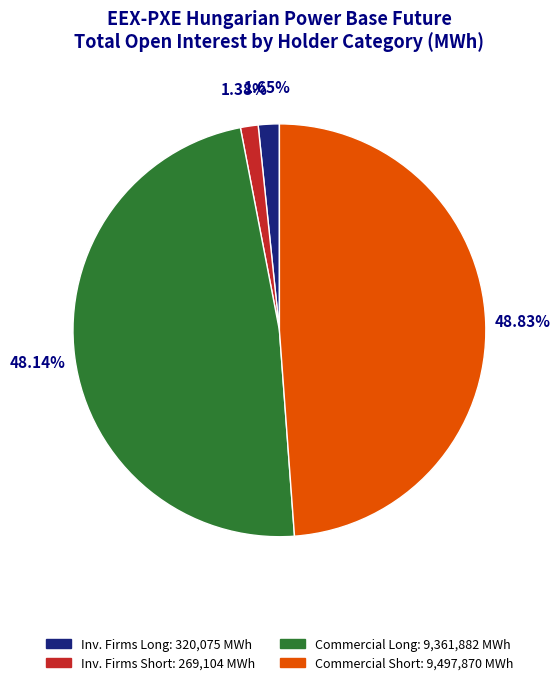

Is there a majority slice in this chart?

No